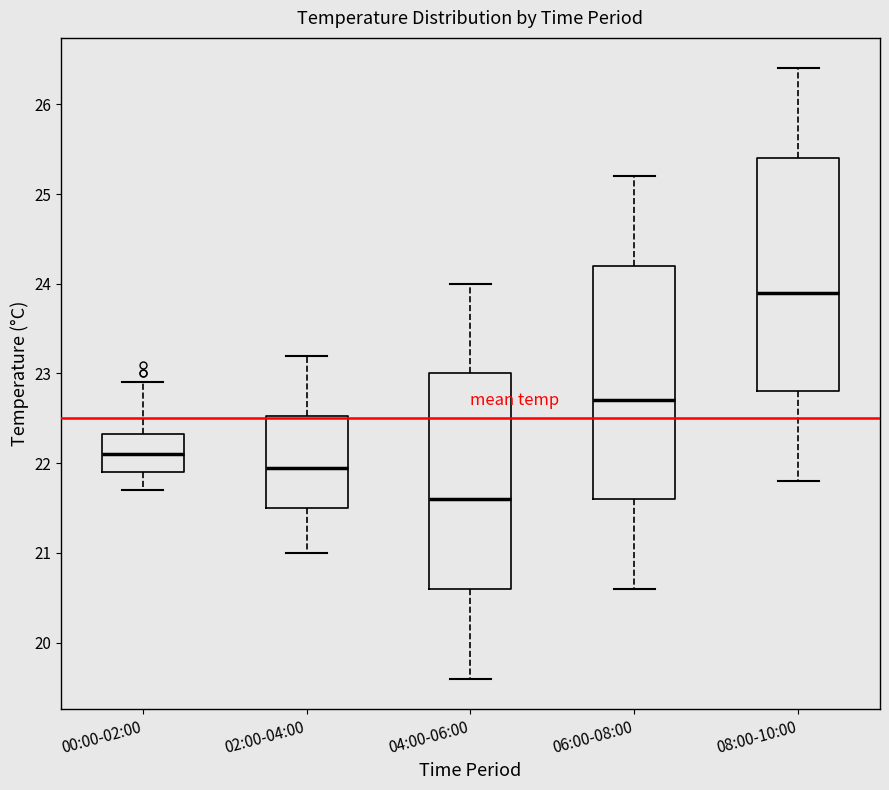

Where is the upper edge of the box for 06:00-08:00 on the y-axis? The values are not printed on the chart, so give them approximately, as read against the axis.

24.2